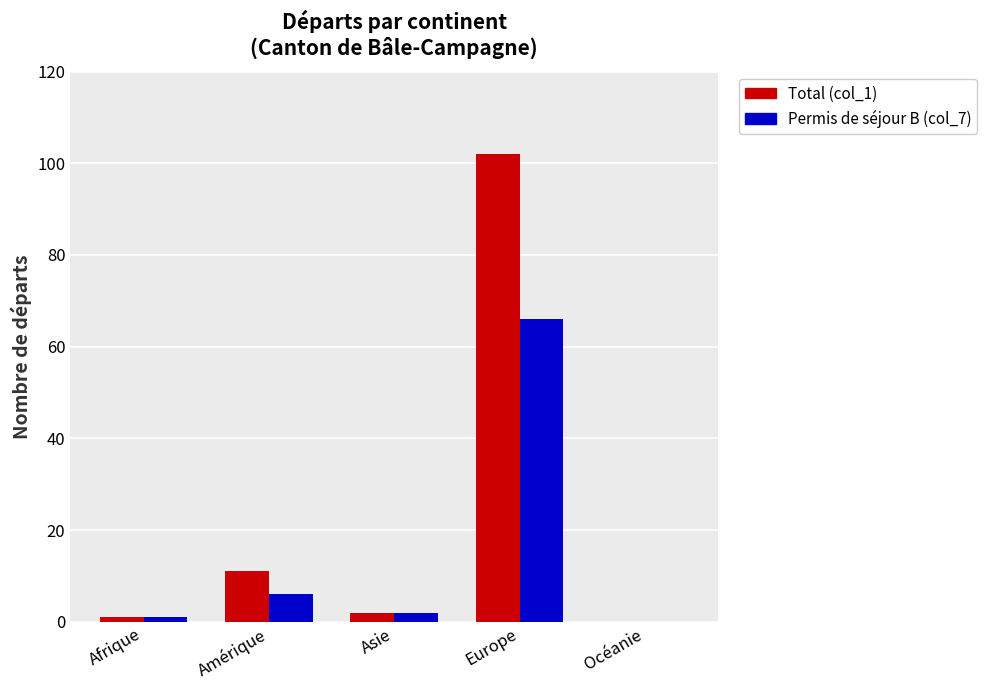

At which category is the sum across all series the highest?

Europe